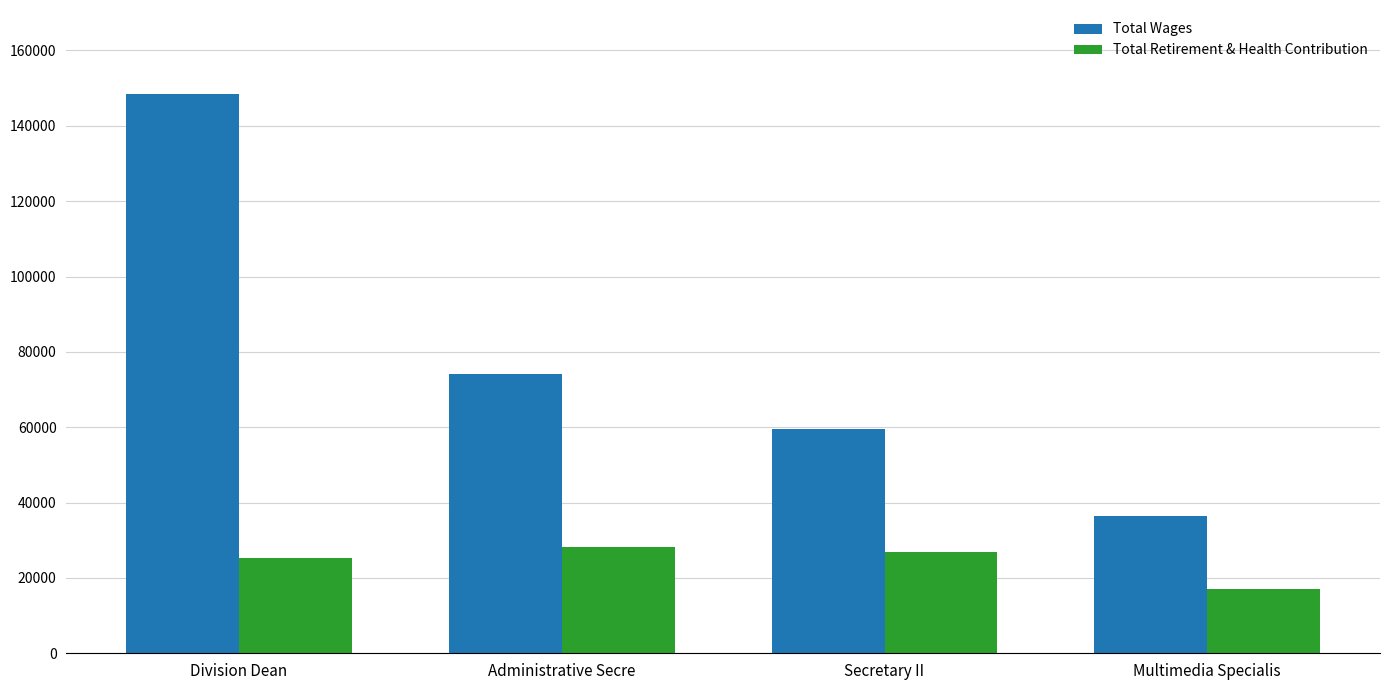

Rank the series at Division Dean from highest to lowest value.

Total Wages, Total Retirement & Health Contribution